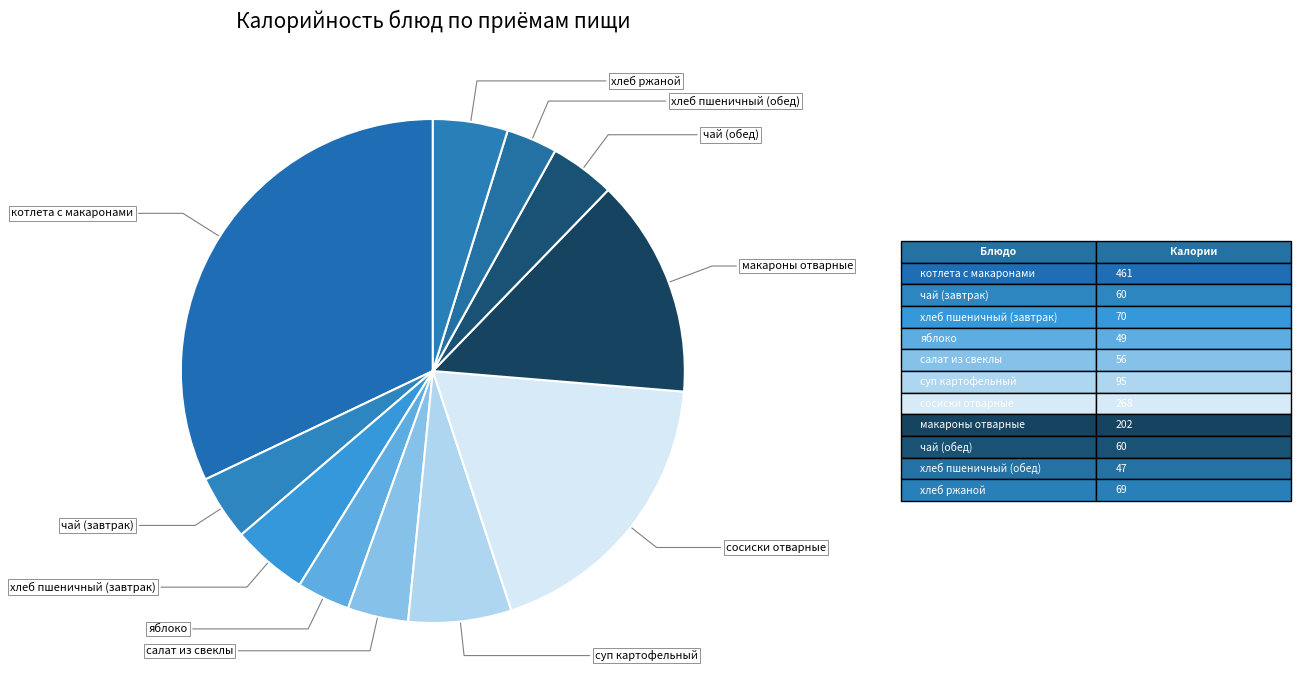

How many segments does this pie chart have?

11